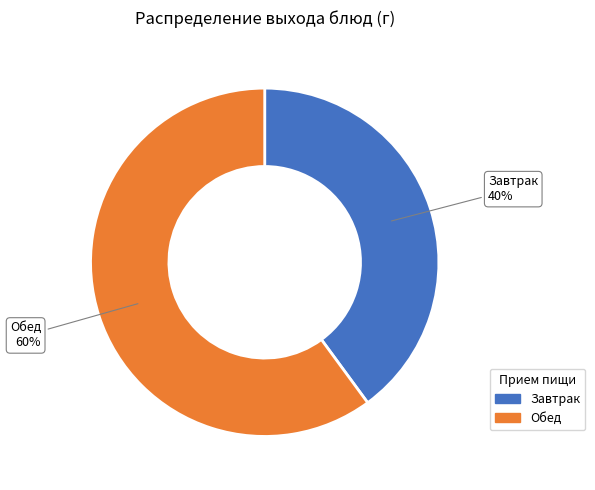

The Завтрак slice represents 40% of the pie. True or false?

True